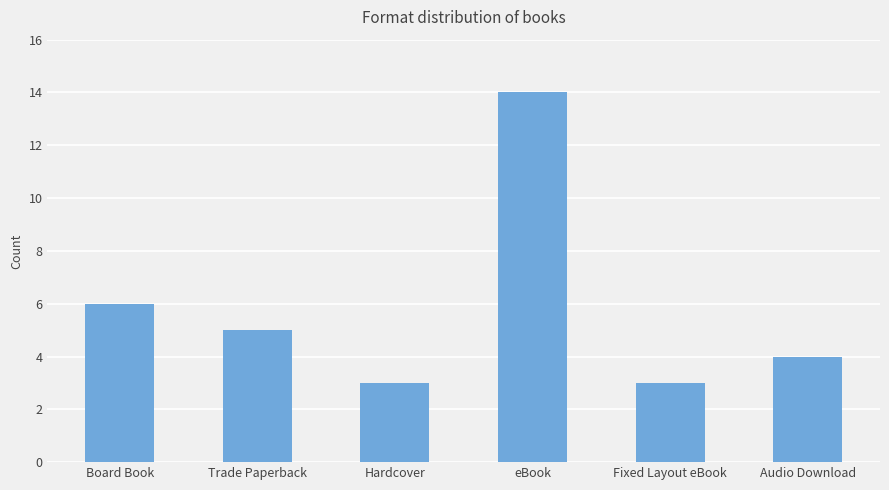

What is the change in value from Trade Paperback to eBook?

+9